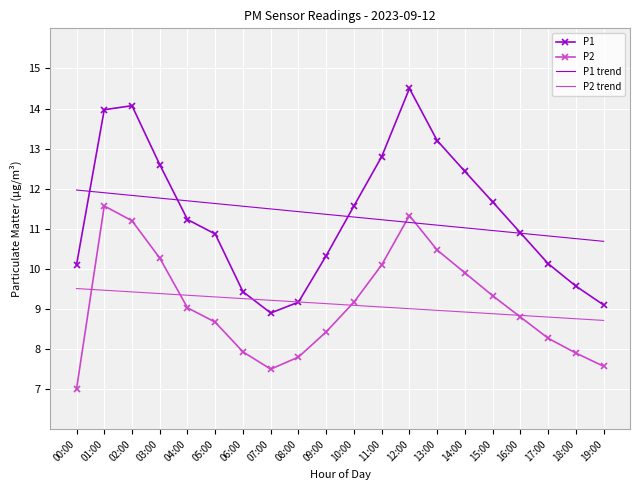

What is the difference between the P1 values at 15:00 and 12:00?

2.8